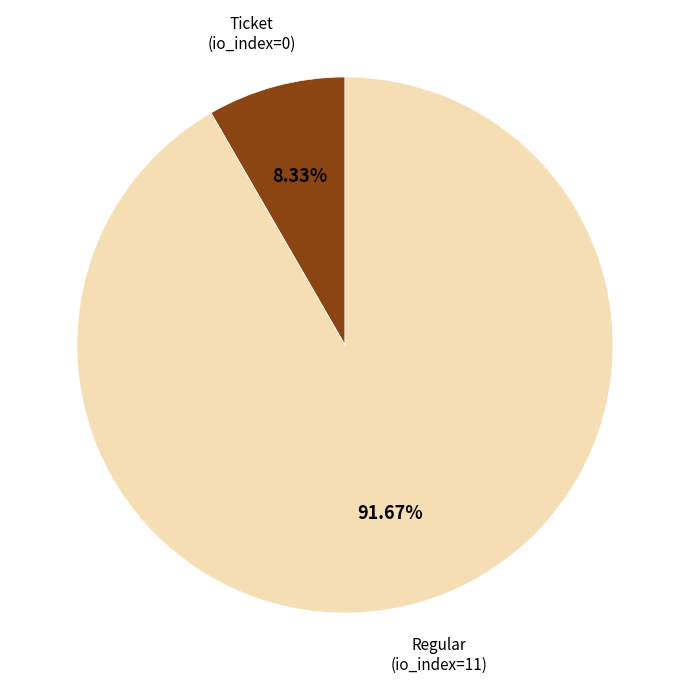

Is there any slice that represents more than half of the pie?

Yes